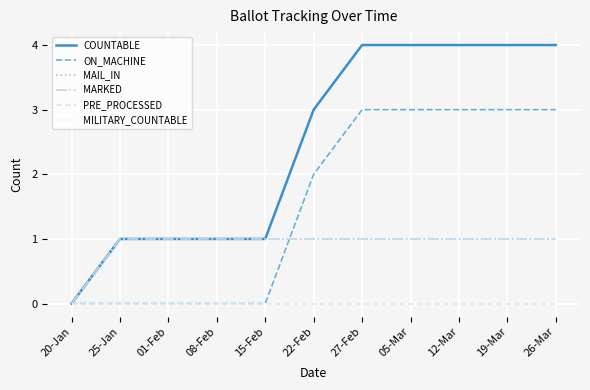

What is the value of the COUNTABLE point at the 2nd from the left?

1